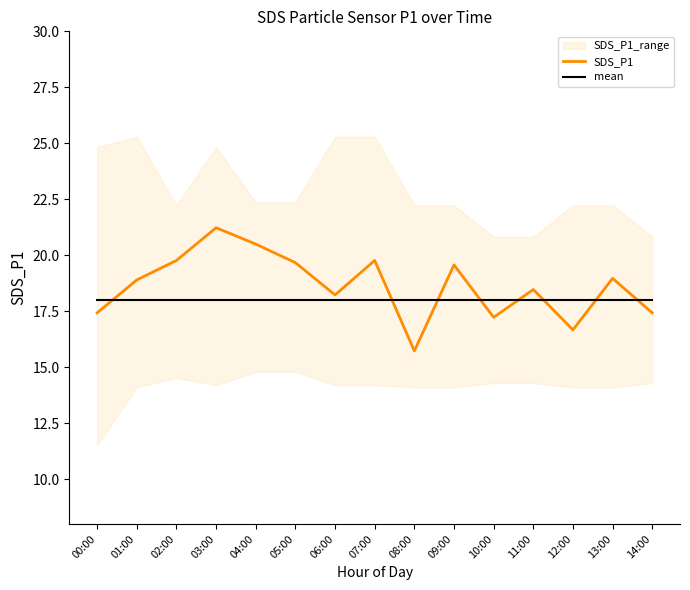

How many data points in SDS_P1 are less than 18?

5